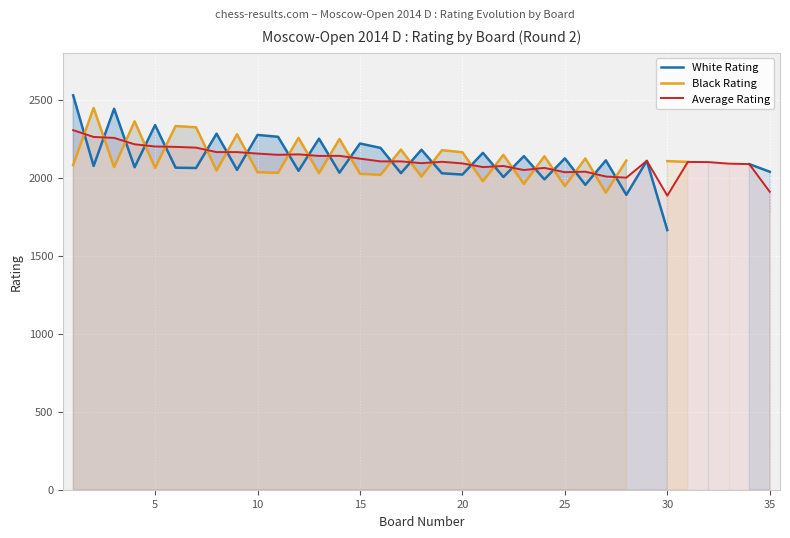

What is the minimum value for Average Rating?

1885.0